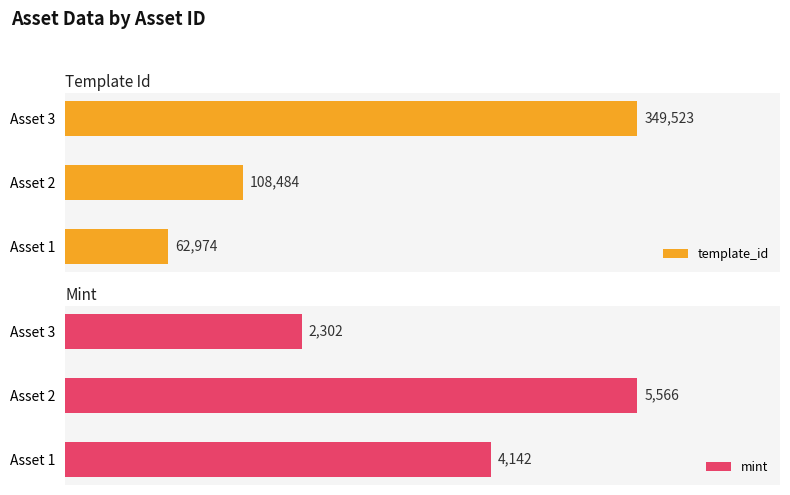

How many bars are there in total?

6